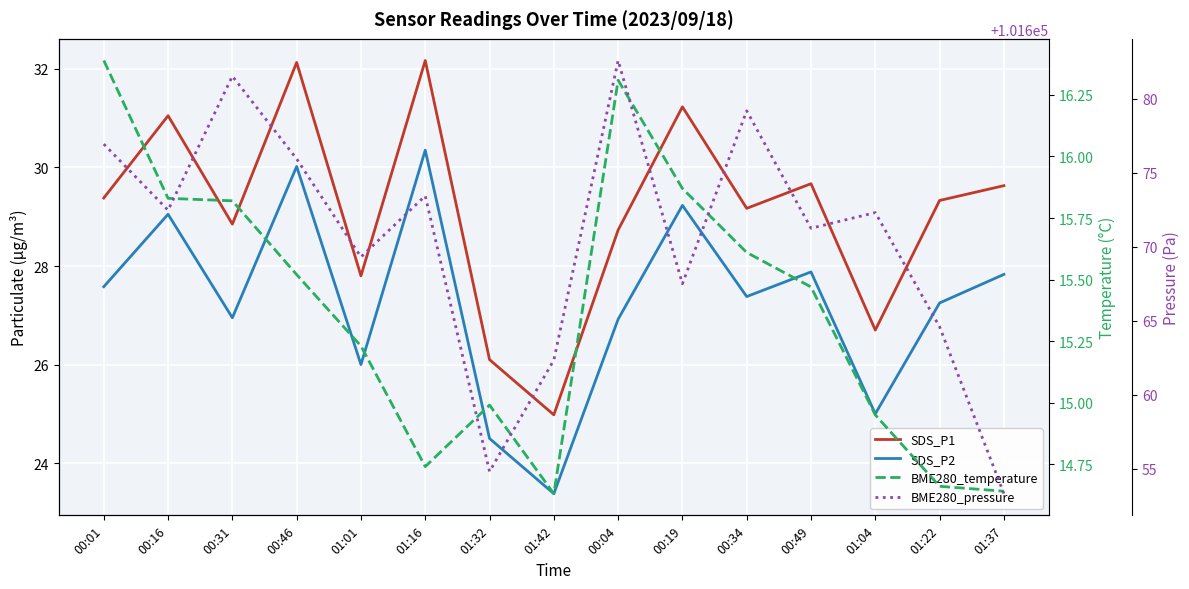

What position from the left is 01:32?

7